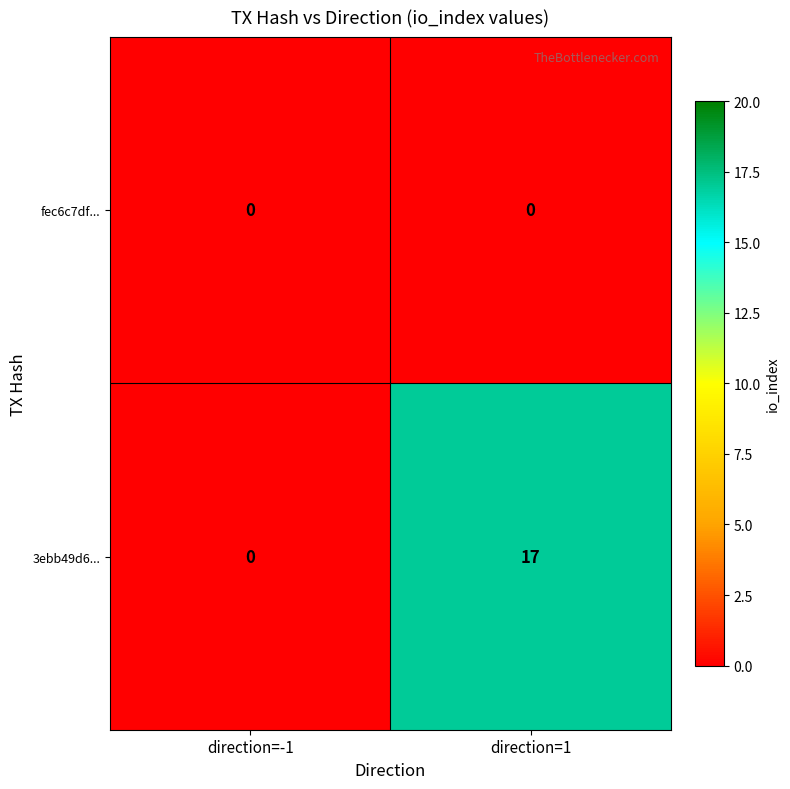

Where is 3ebb49d6... nearest to the value 8?

direction=-1